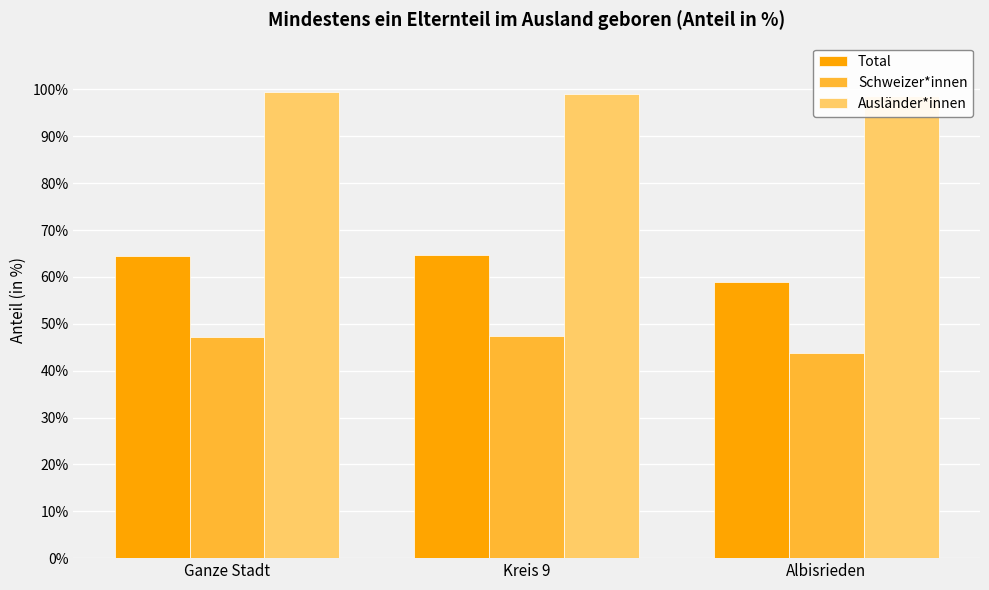

What position from the right is Ganze Stadt?

3